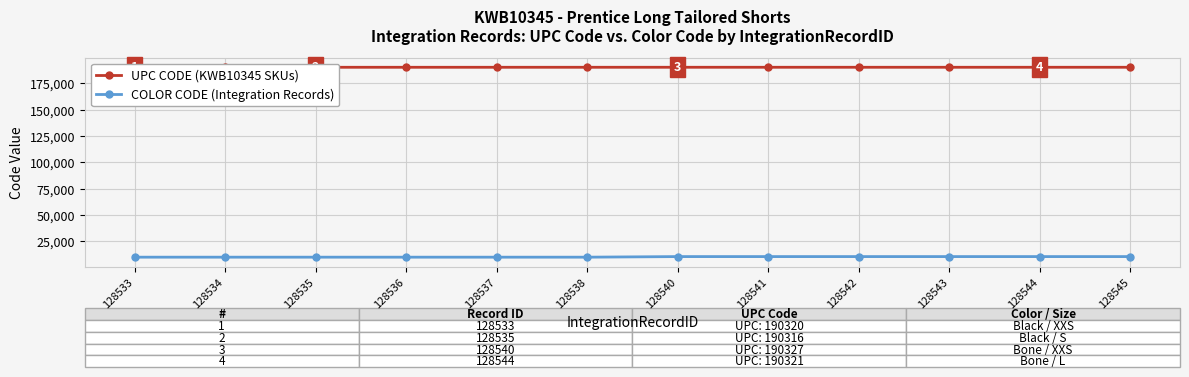

What is the greatest value displayed?

190327